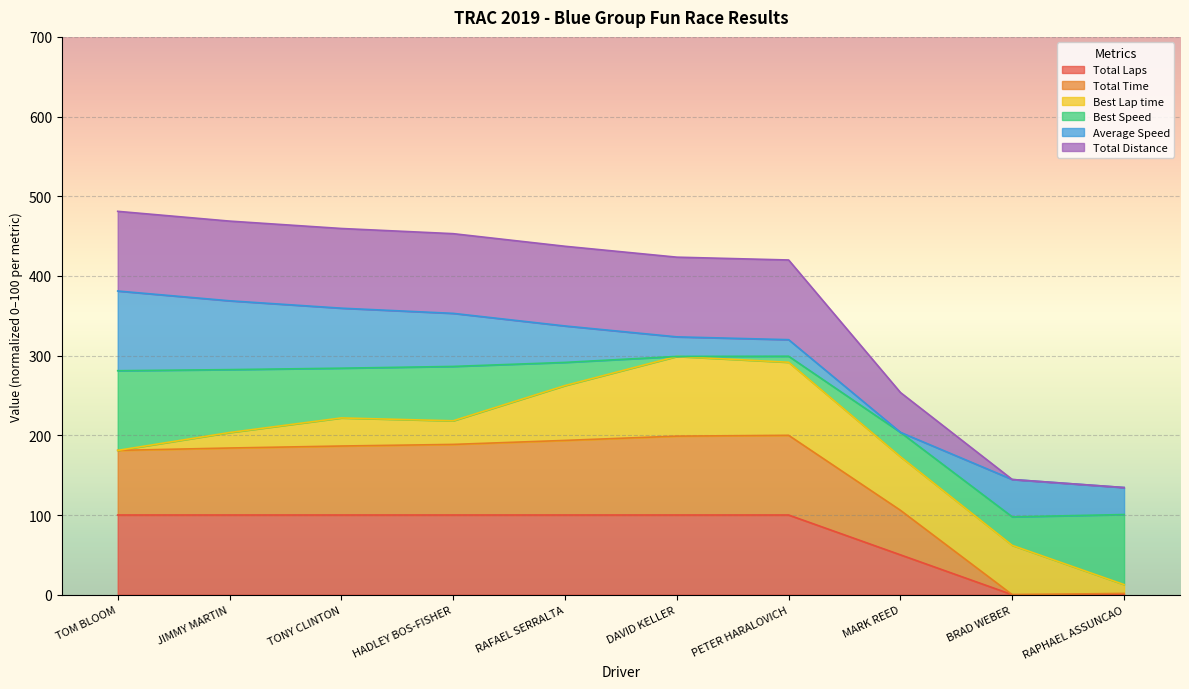

Is it true that Total Laps equals 50.0 at HADLEY BOS-FISHER?

False